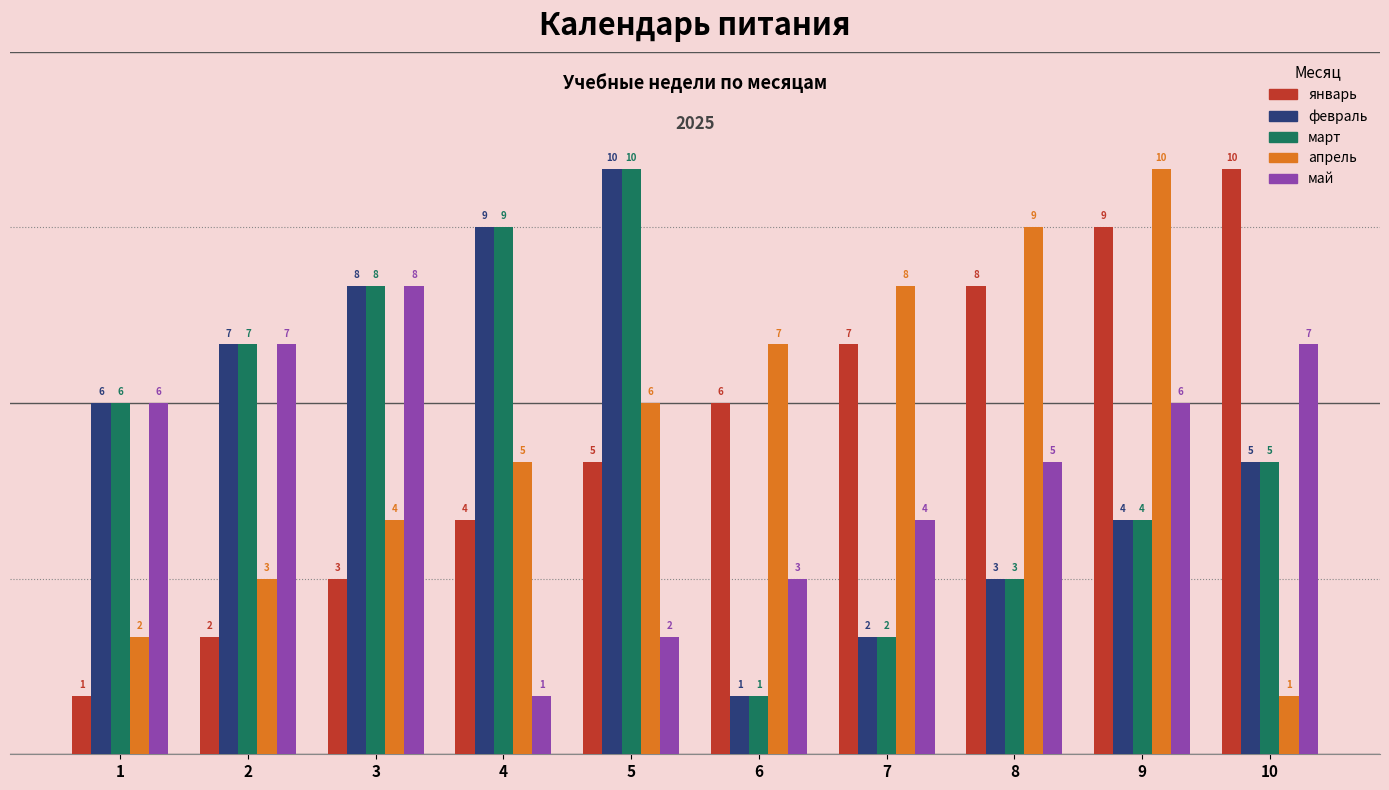

What is the average value of the март series?

6